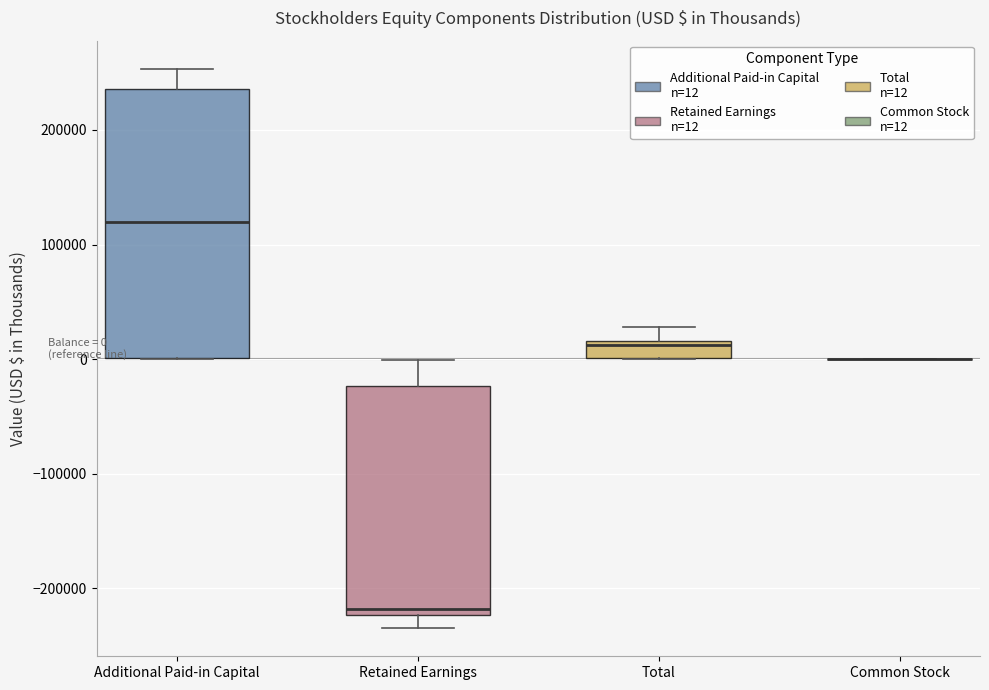

Comparing the boxes themselves (not the whiskers), which one is the tallest?

Additional Paid-in Capital